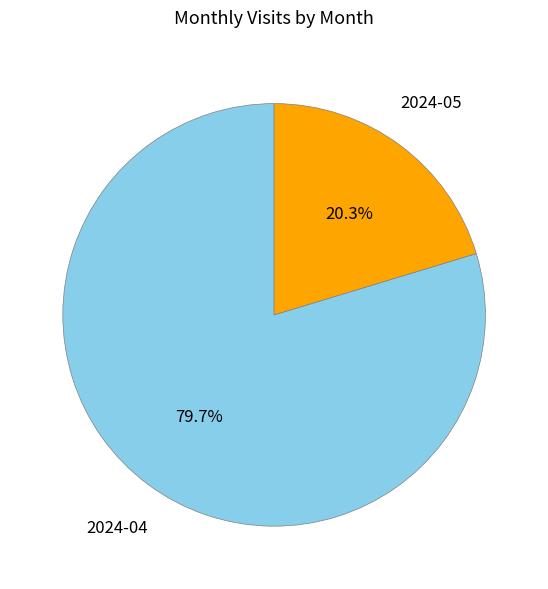

Rank the categories by value from lowest to highest.

2024-05, 2024-04